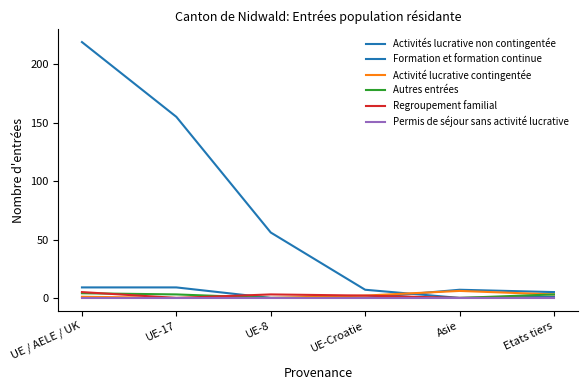

List the labels in order of Regroupement familial value, smallest first.

UE-17, Asie, Etats tiers, UE-Croatie, UE-8, UE / AELE / UK